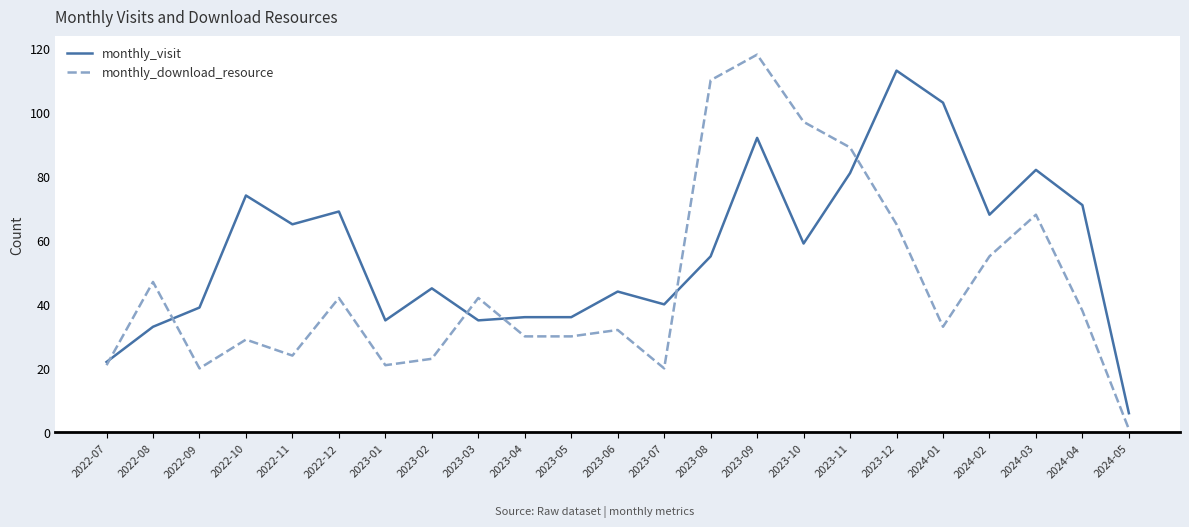

Is this an area chart (filled region under the line)?

No